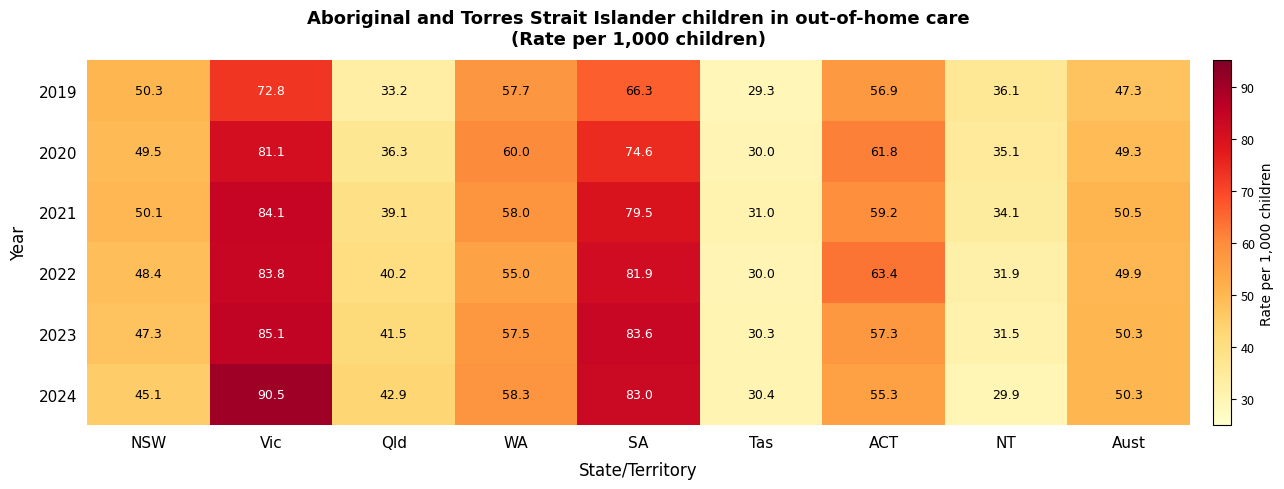

Rank the series by their maximum value, from lowest to highest.

2019, 2020, 2022, 2021, 2023, 2024